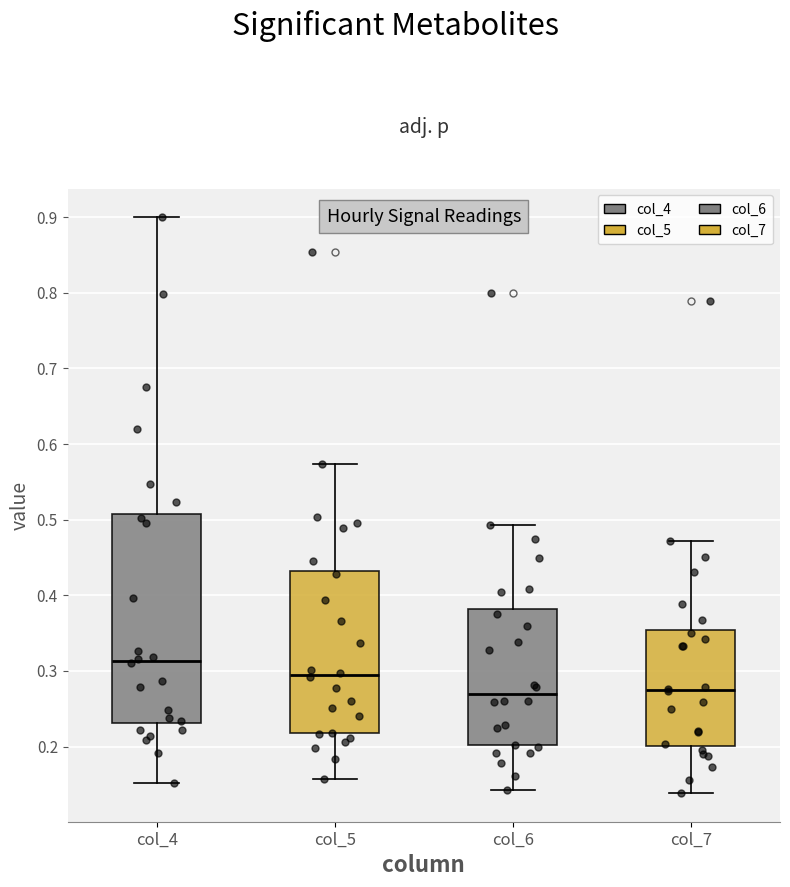

Where does the lower whisker of the box for col_5 end on the y-axis? The values are not printed on the chart, so give them approximately, as read against the axis.

0.16